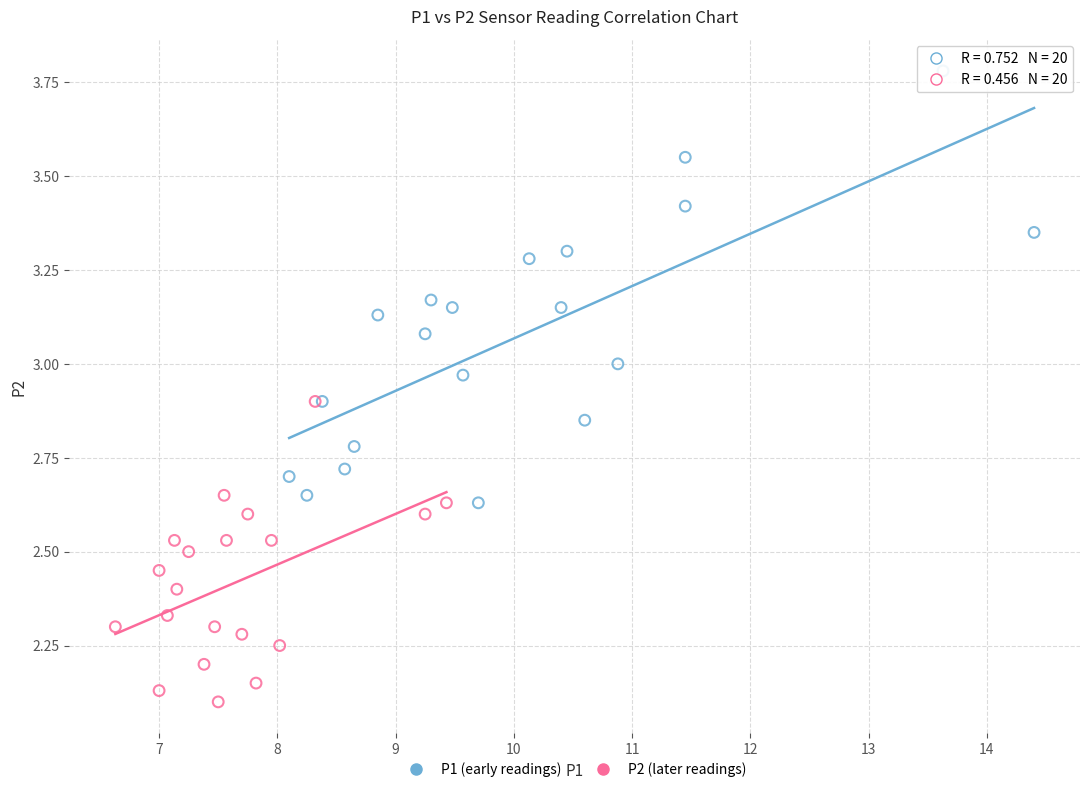

Which series reaches the minimum Y coordinate?

P2 (later readings)